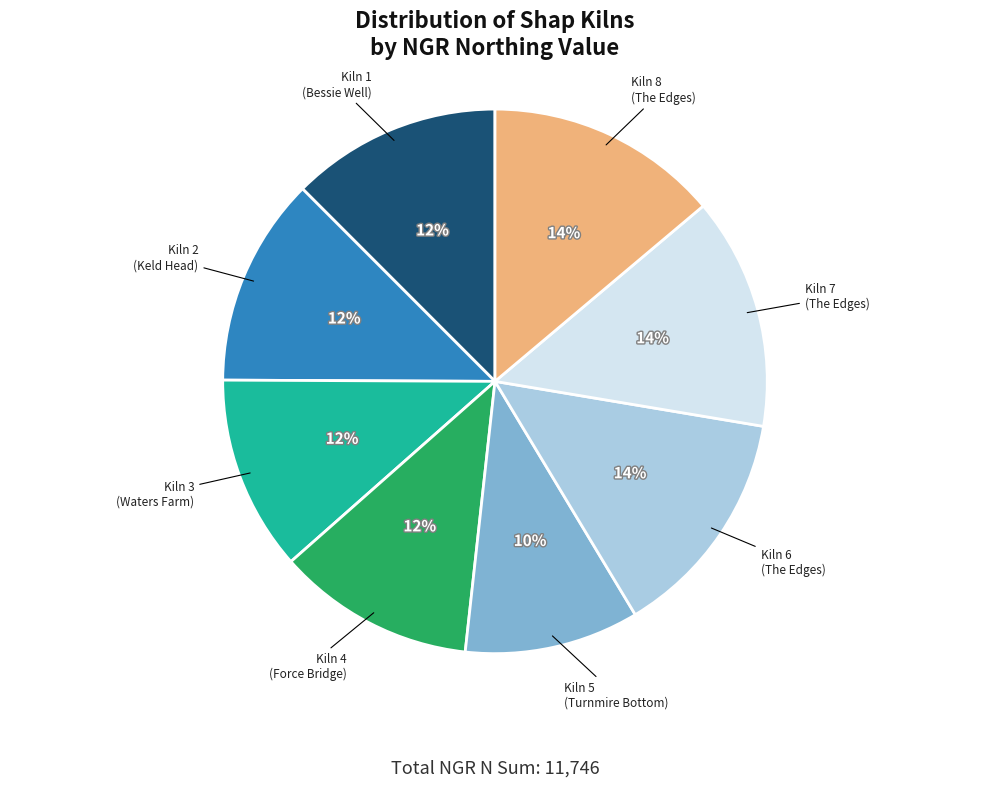

Does any single category account for the majority?

No